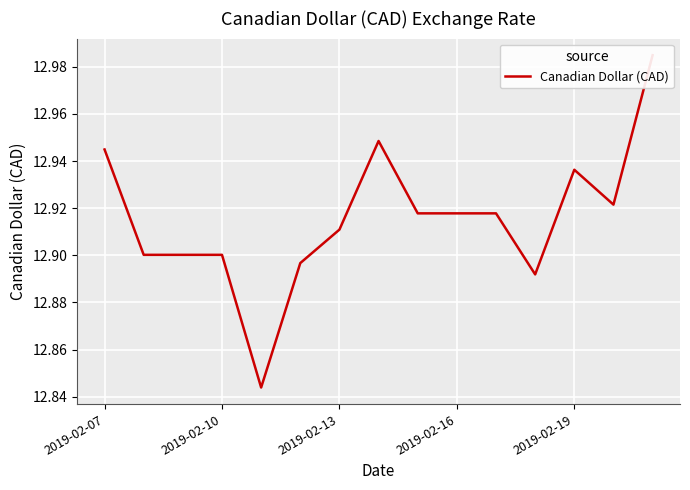

What is the value of the 7th point from the left?

12.9